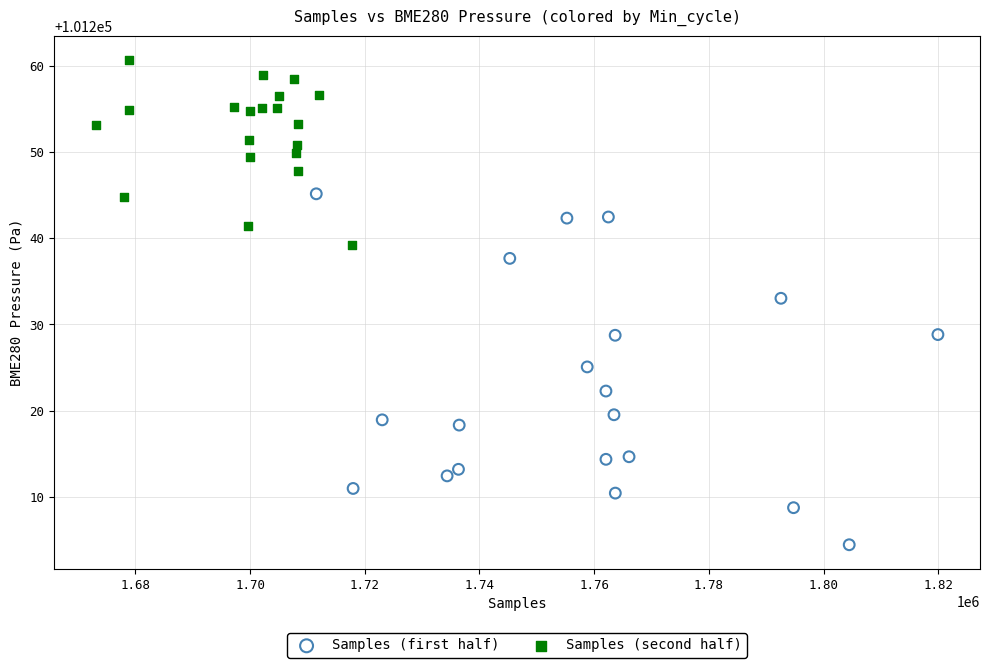

Which series reaches the maximum Y coordinate?

Samples (second half)